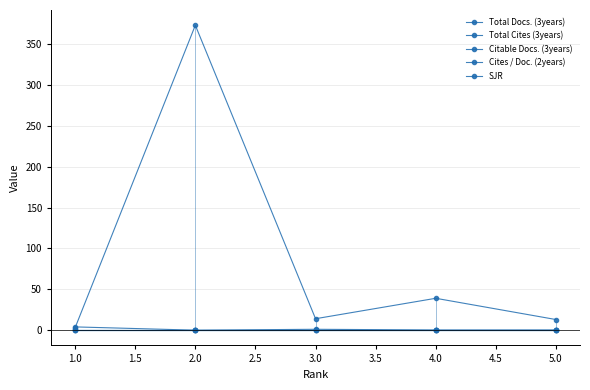

The Citable Docs. (3years) series shows 55.7 at 2.0. True or false?

False